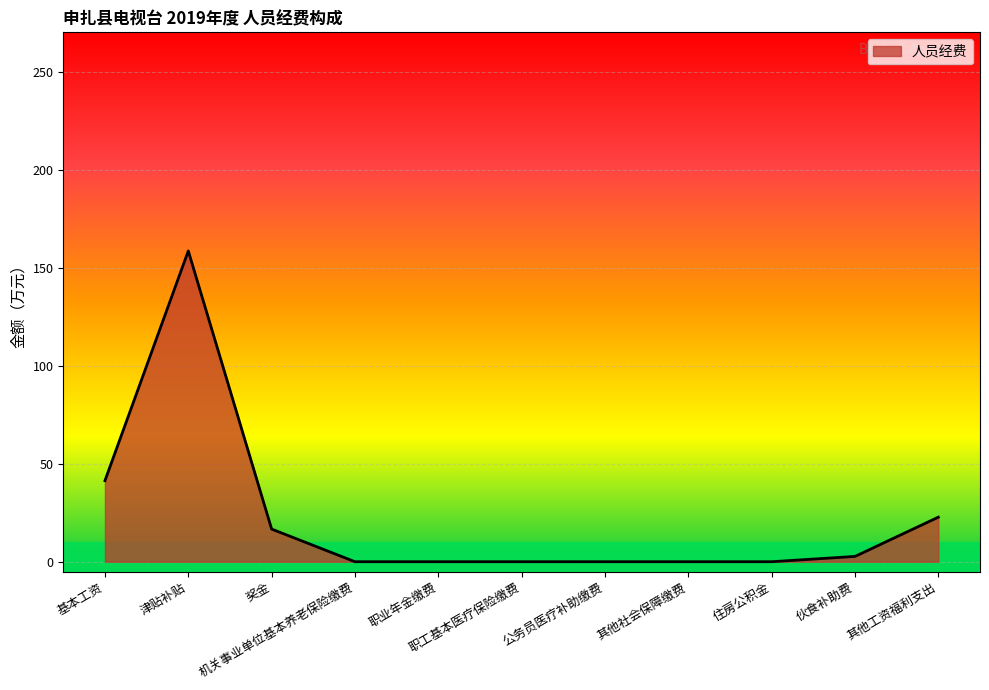

What is the difference between the maximum and minimum values?

158.5